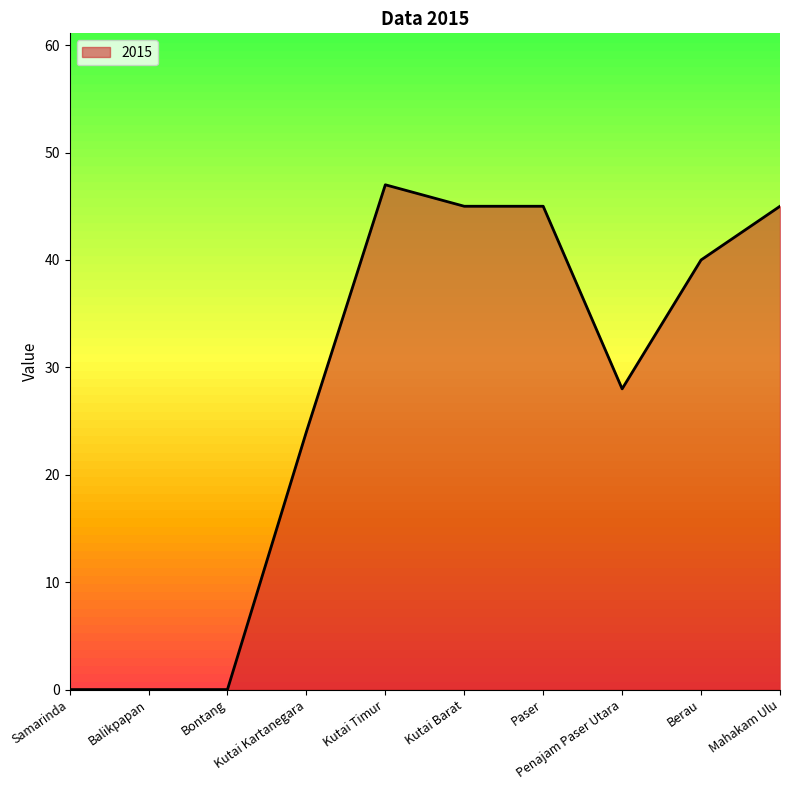

Which category has the highest value across all series?

Kutai Timur